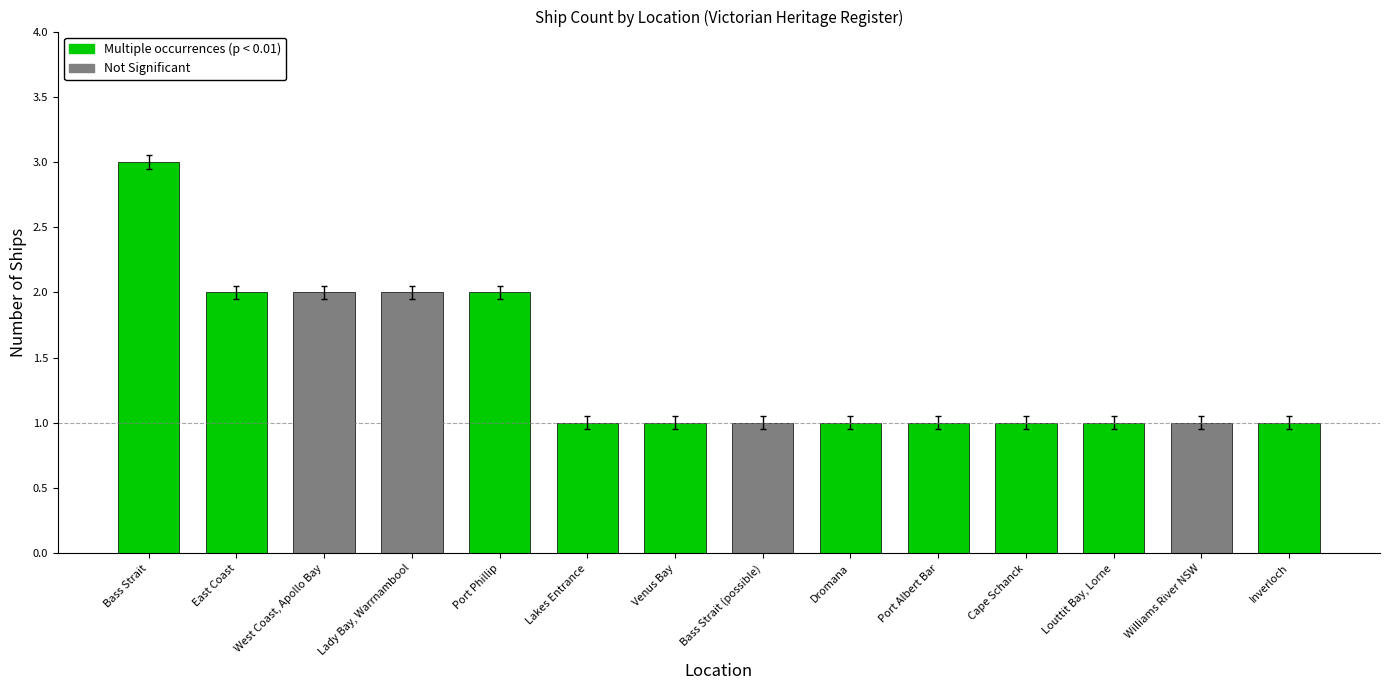

Is it true that the value at West Coast, Apollo Bay is 1?

False